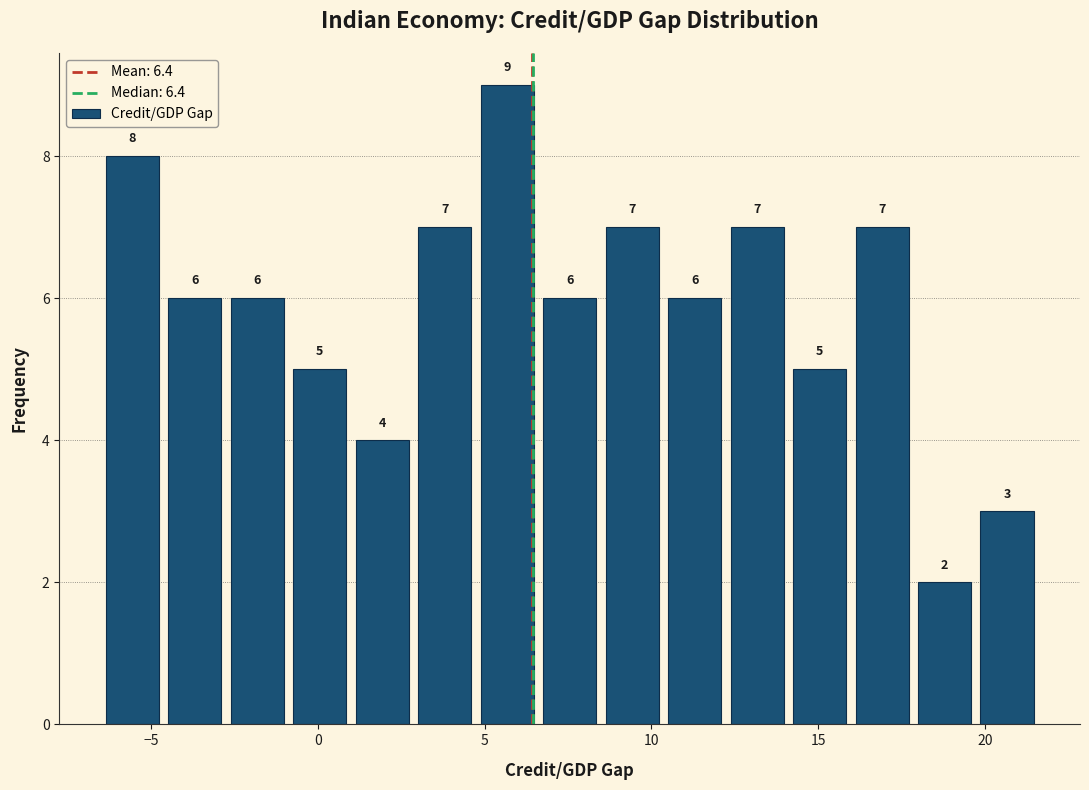

Around what value on the x-axis is the tallest bar? Give the approximate position of its centre, as read against the axis.

5.5